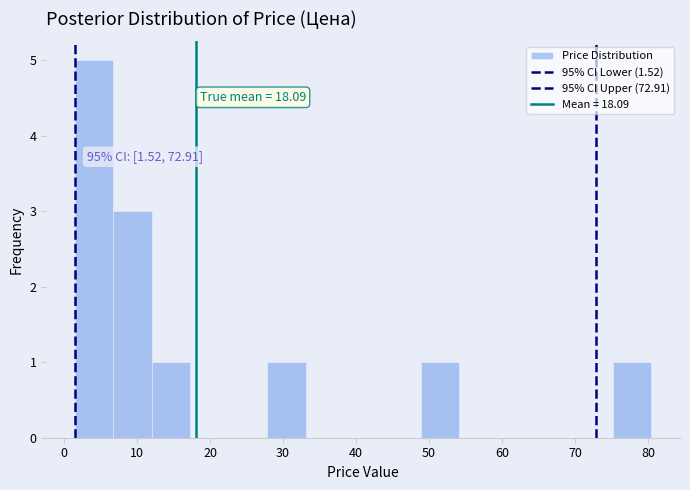

Over which range of the x-axis is the bar tallest?

2 to 7